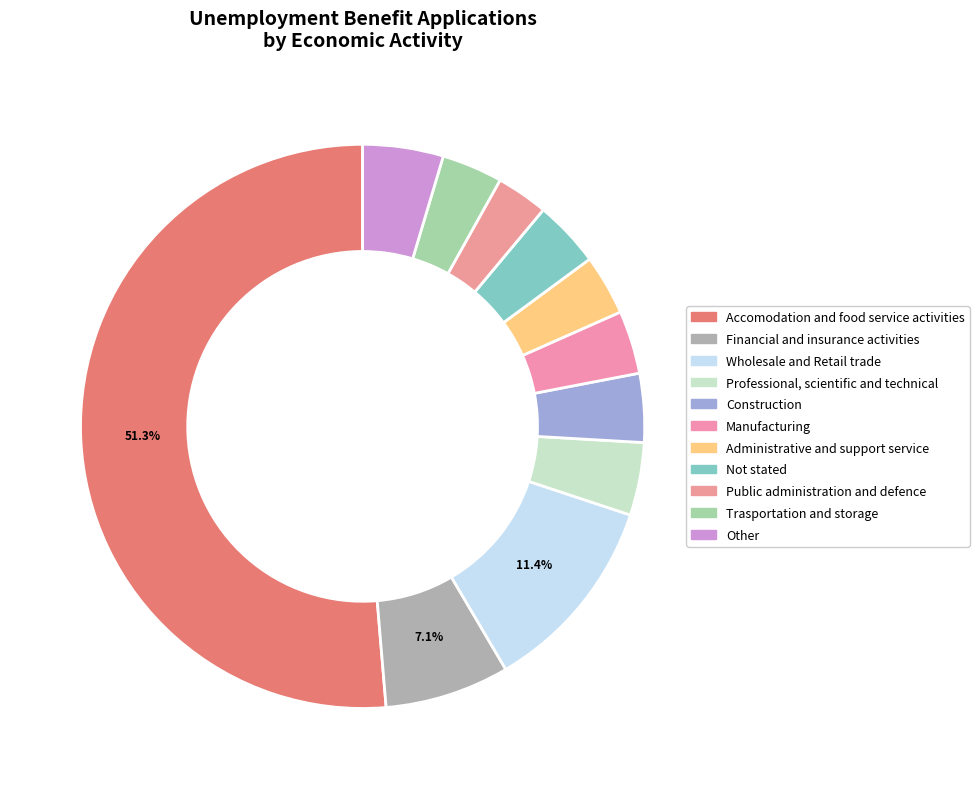

How much of the chart is everything except Not stated?

96.2%